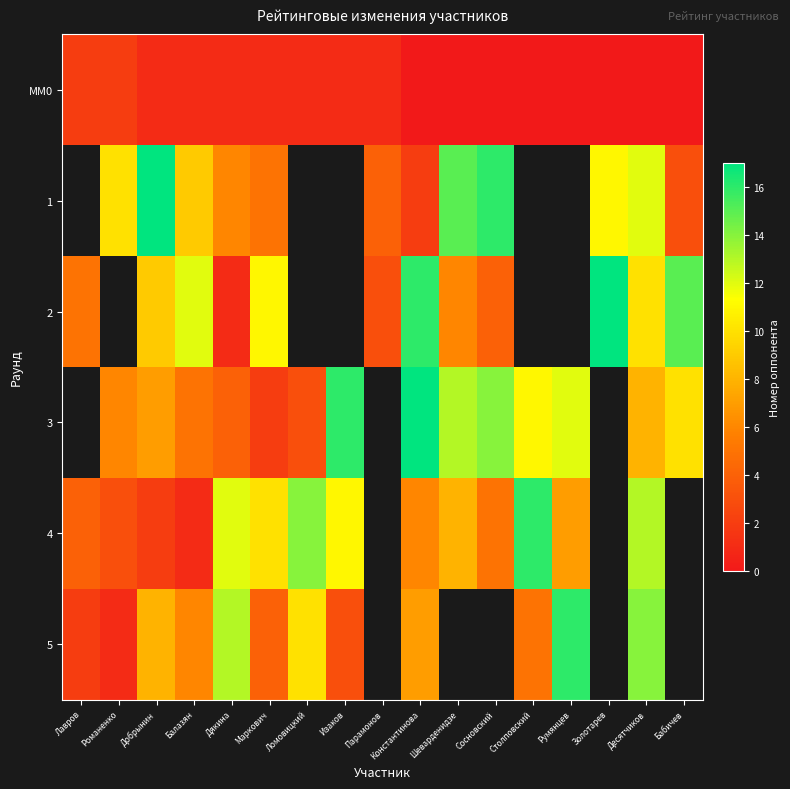

What is the average value of the MM0 series?

0.6